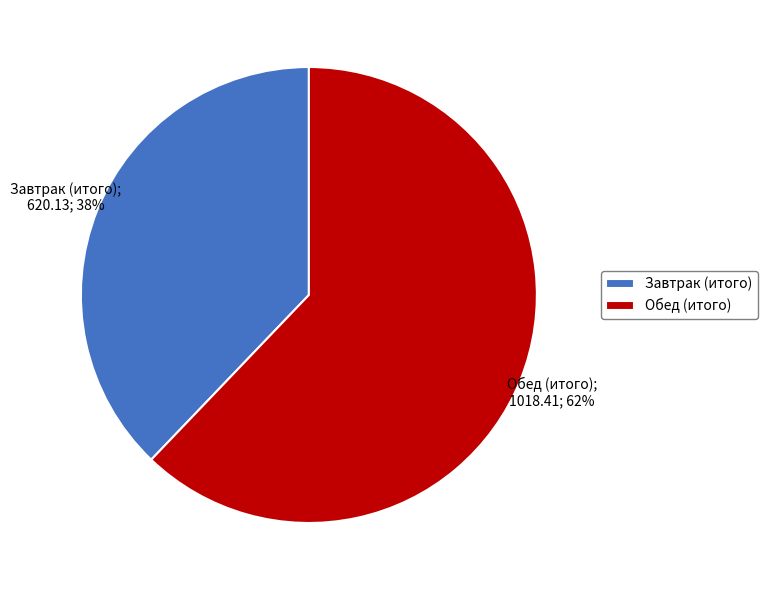

Is Завтрак (итого) the majority of the pie?

No